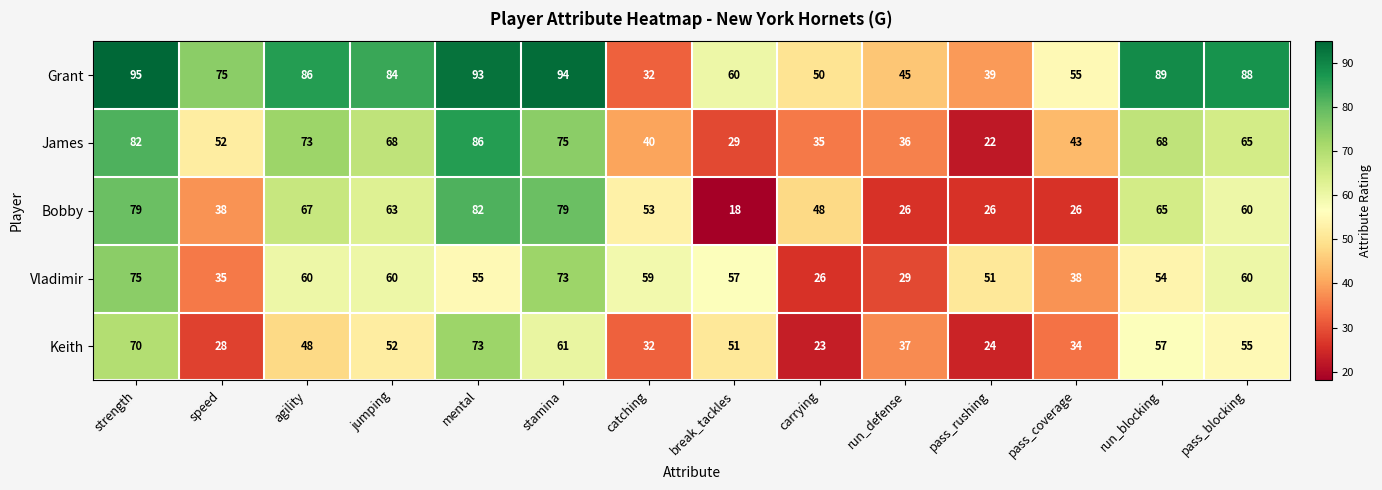

At which category does the chart reach its peak across all series?

strength